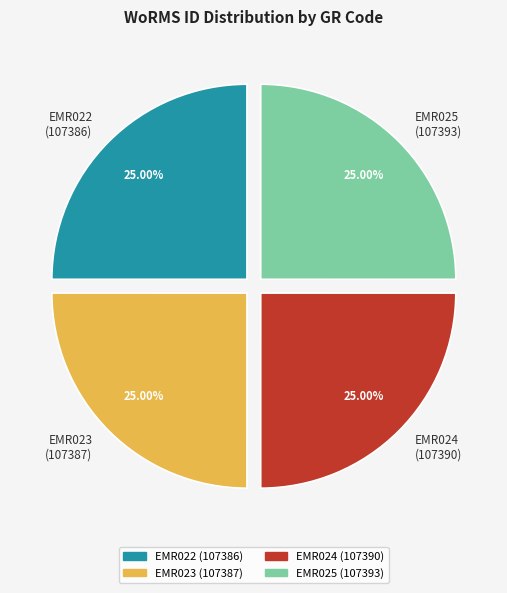

What percentage is NOT represented by EMR023?

75.0%